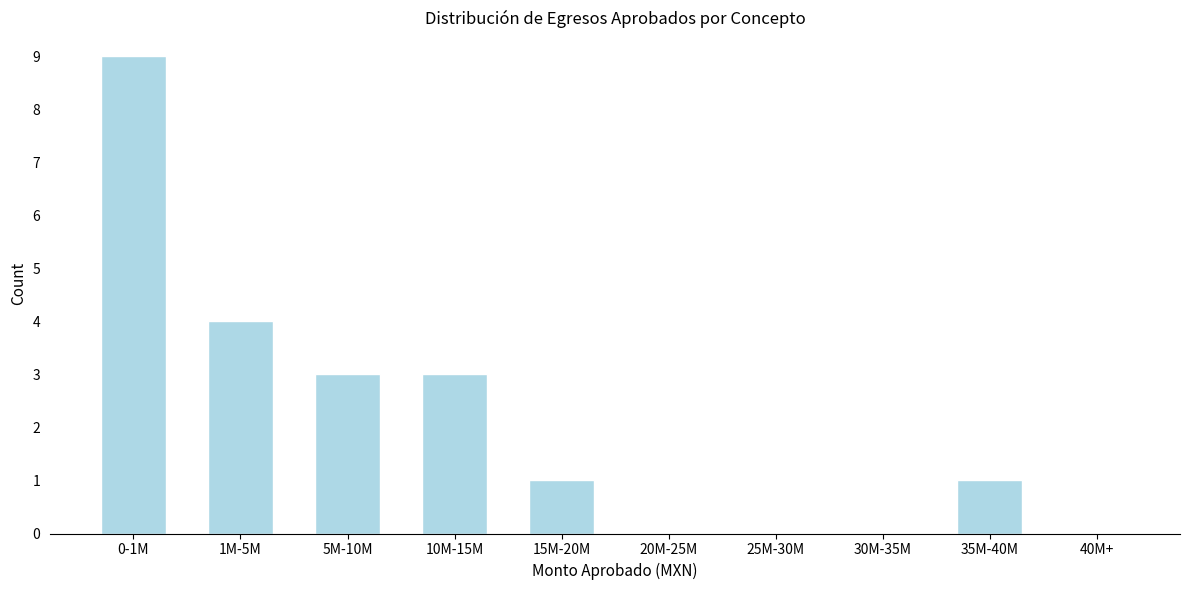

Reading left to right, extract all data points from this chart.

0-1M=9	1M-5M=4	5M-10M=3	10M-15M=3	15M-20M=1	20M-25M=0	25M-30M=0	30M-35M=0	35M-40M=1	40M+=0